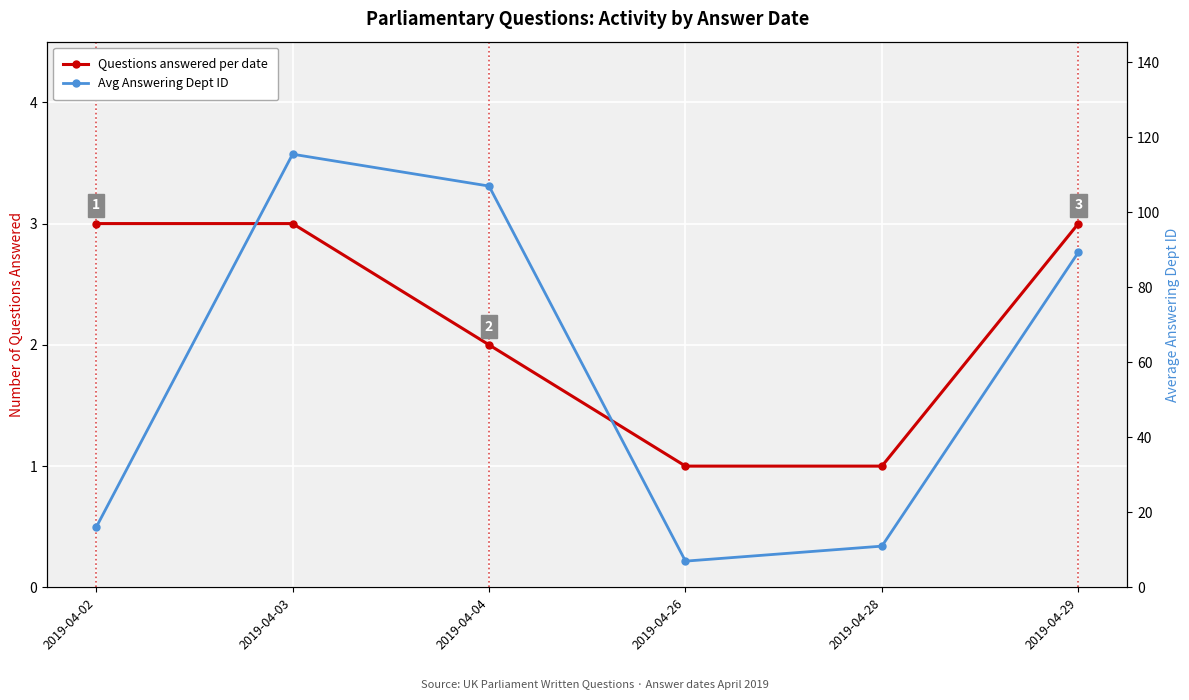

What are all the series names shown in the legend?

Questions answered per date, Avg Answering Dept ID